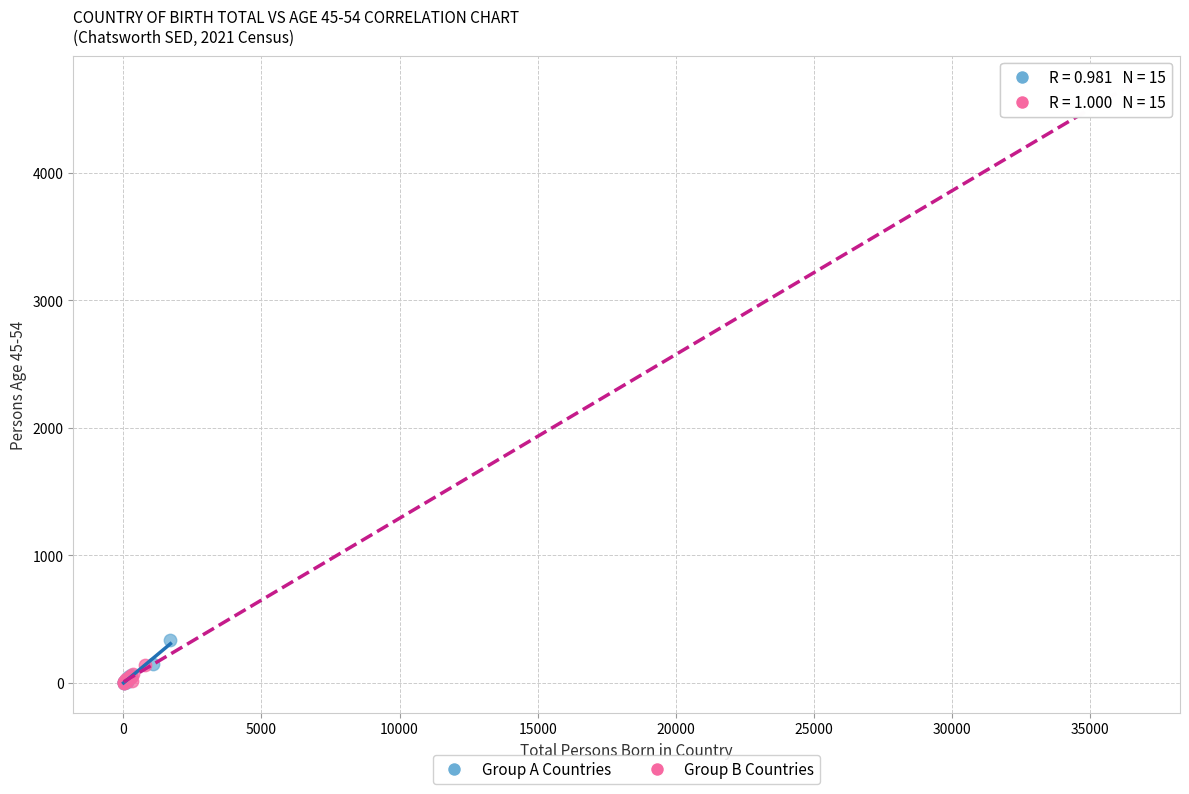

Which series reaches the maximum Y coordinate?

Group B Countries